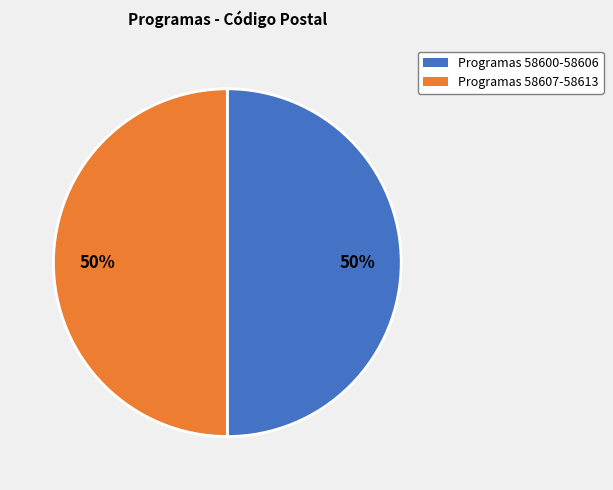

To the nearest percent, what is the average slice percentage?

50%